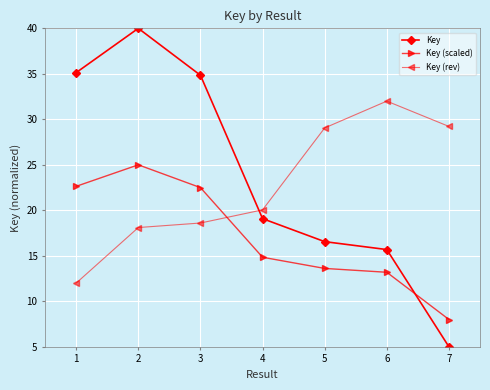

How many values in the Key (rev) series are below 20?

3